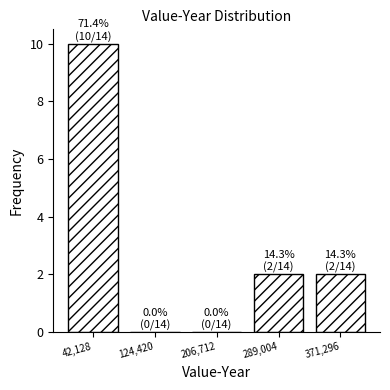

Over which range of the x-axis is the bar tallest?

0 to 80000